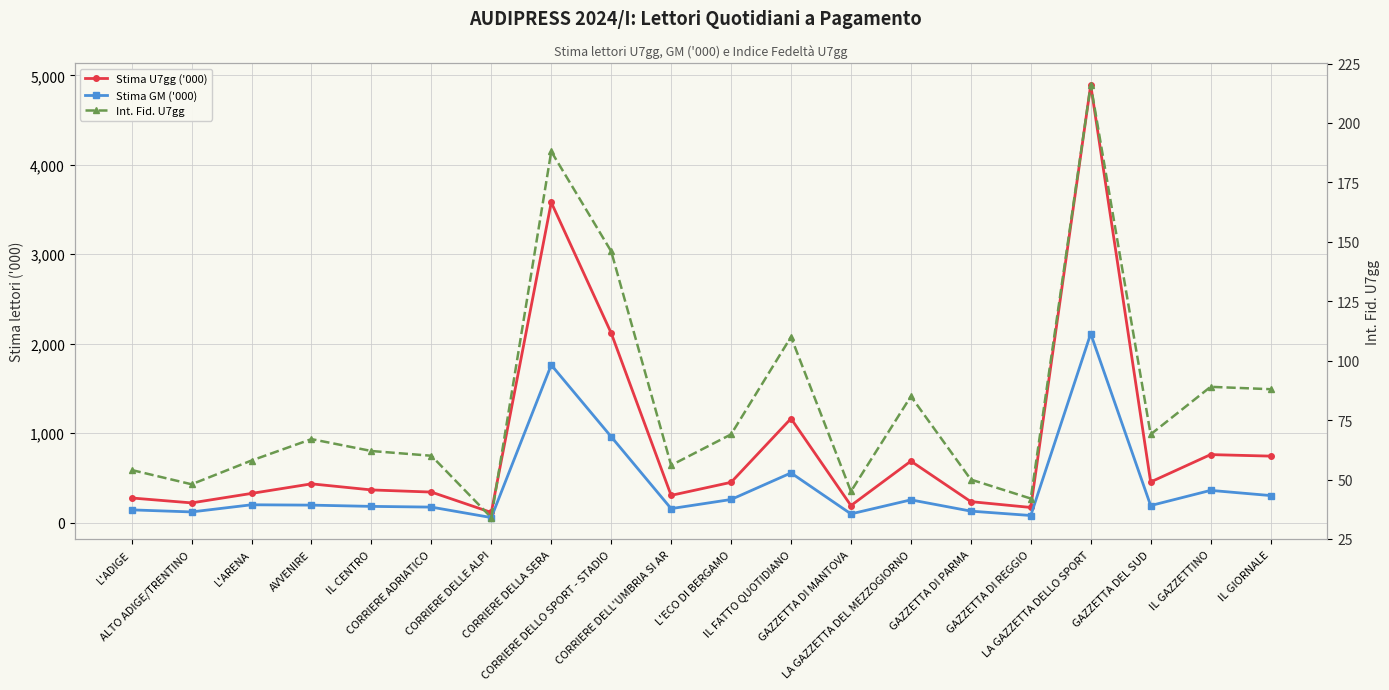

What is the value of the Stima U7gg ('000) point at the 10th from the left?

304